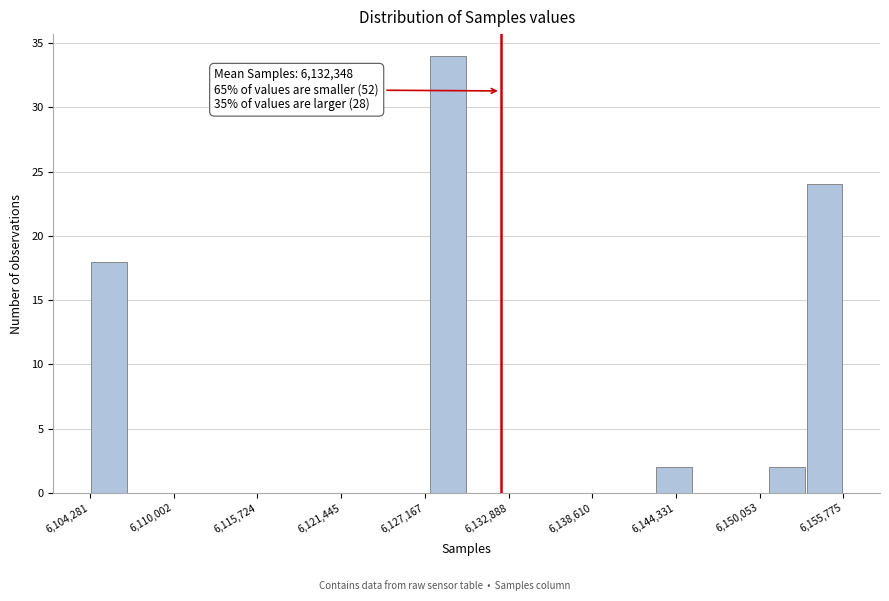

Around what value on the x-axis is the tallest bar? Give the approximate position of its centre, as read against the axis.

6129000